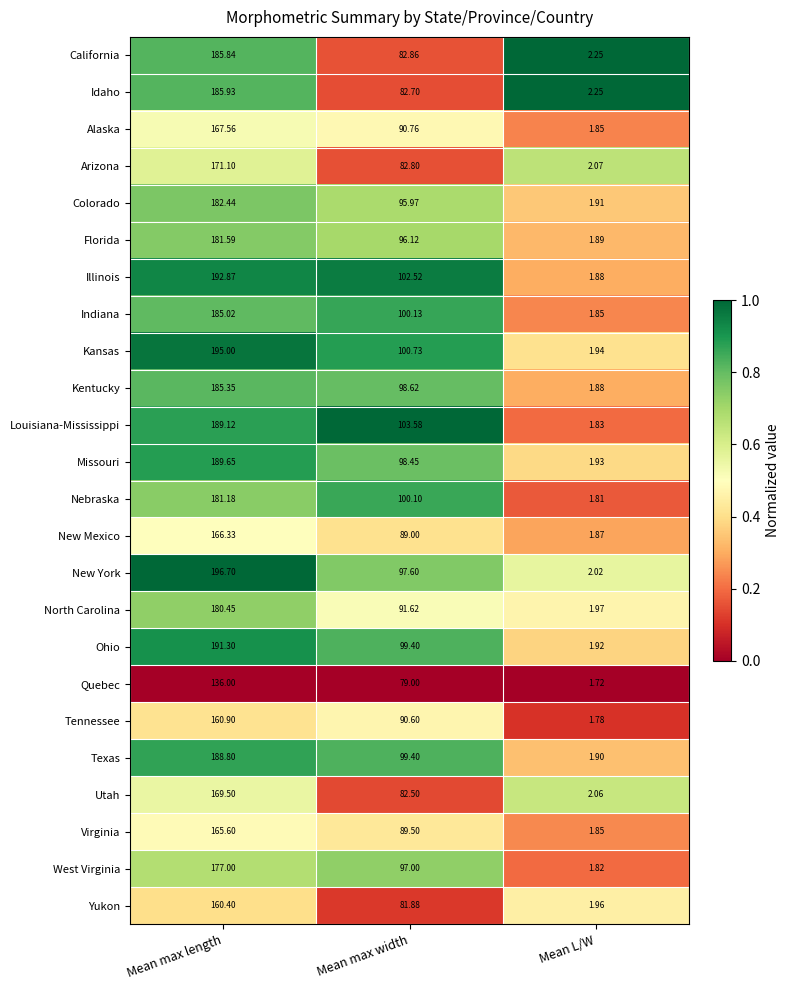

Which category has the highest value across all series?

Mean max length